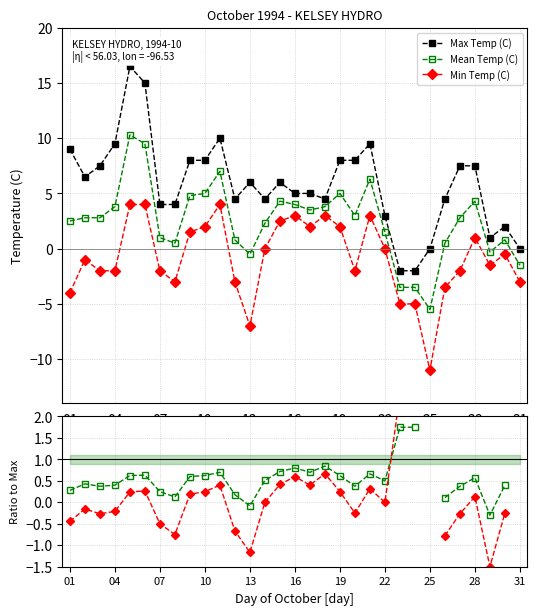

True or false: Max Temp (C) and Min Temp (C) intersect in this chart.

False